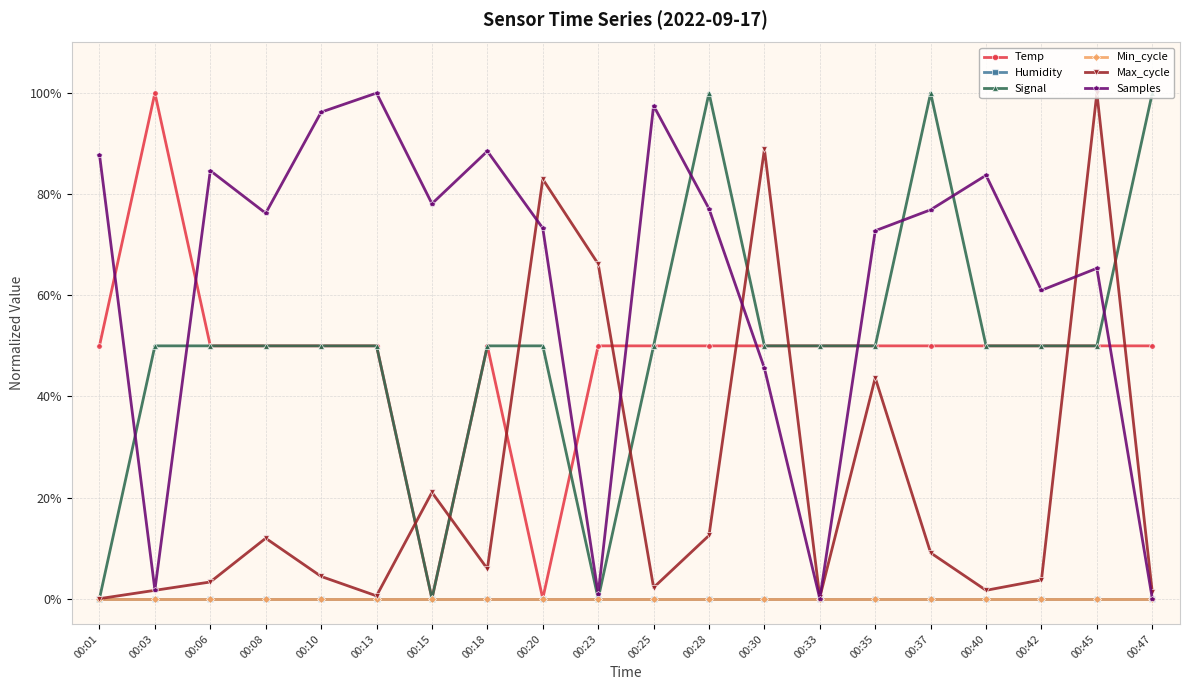

Does the chart have visible grid lines?

Yes